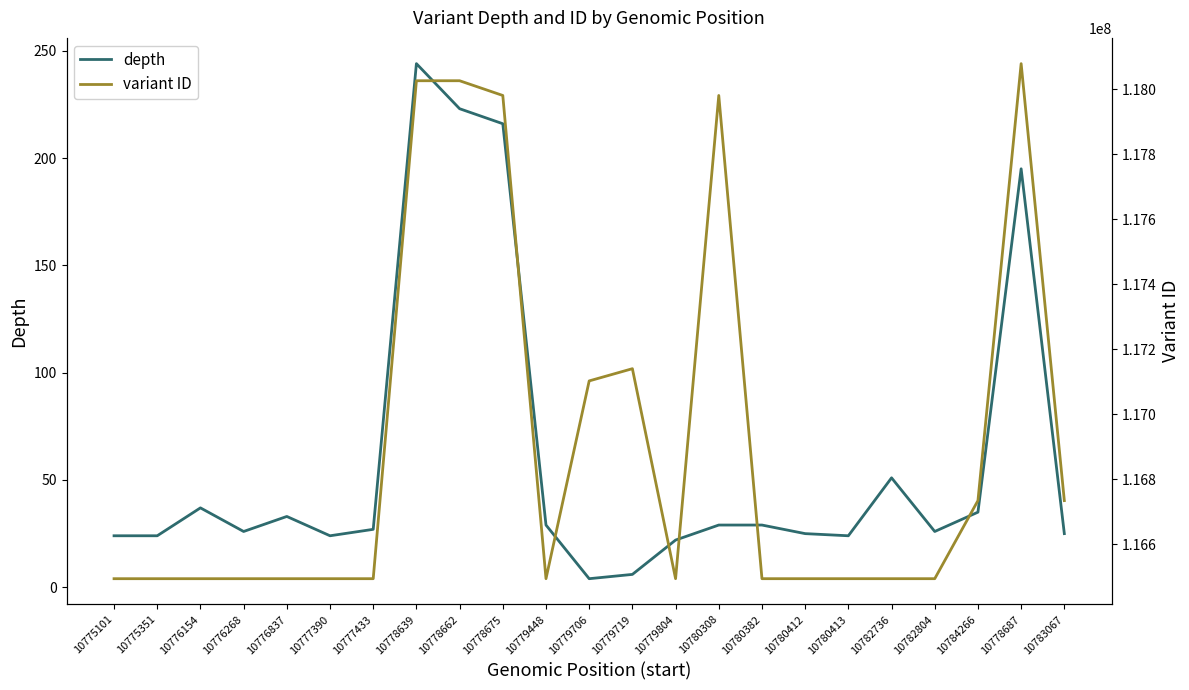

How many data points does each series have?

23